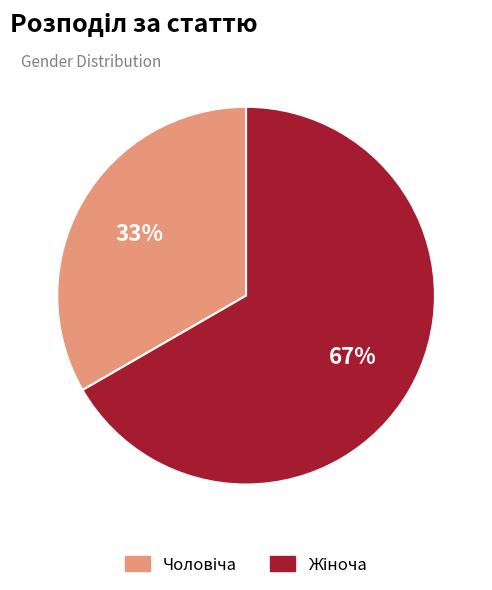

Does any single category account for the majority?

Yes